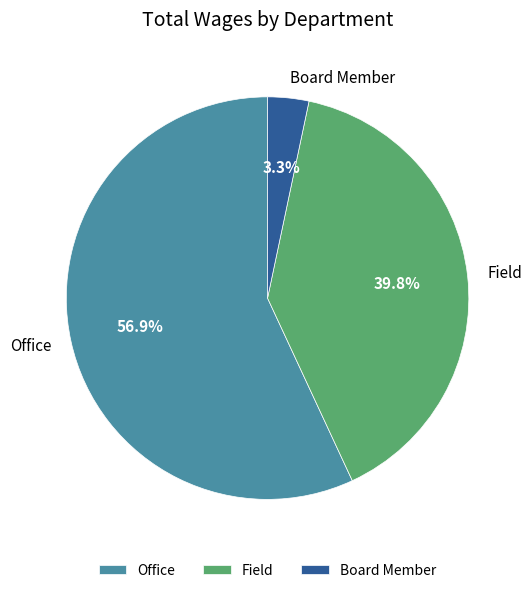

Which slice is the largest?

Office